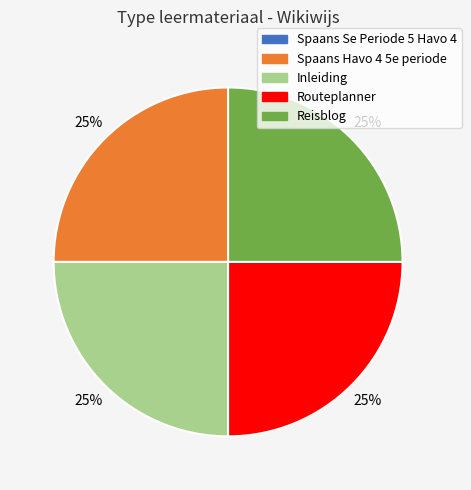

Approximately how many times larger is the value at Routeplanner compared to Spaans Havo 4 5e periode?

1.0